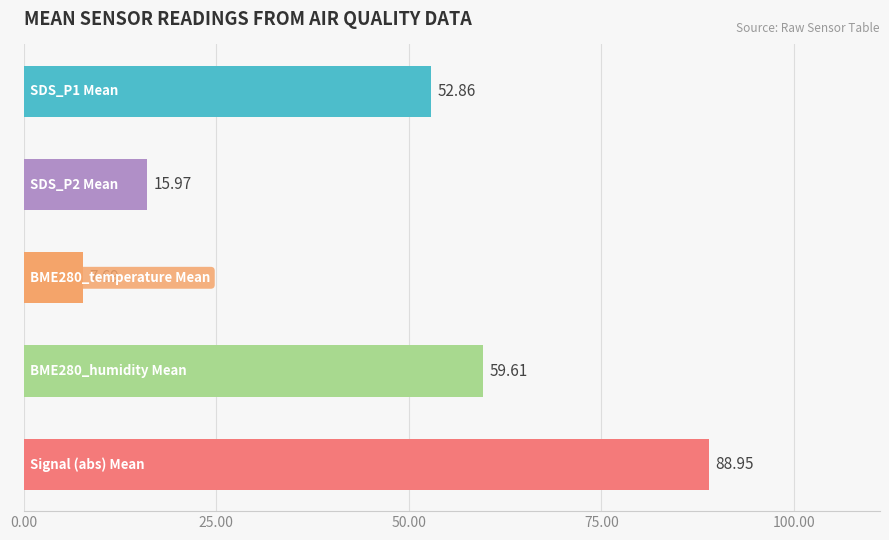

What is the difference between the maximum and minimum values?

81.3